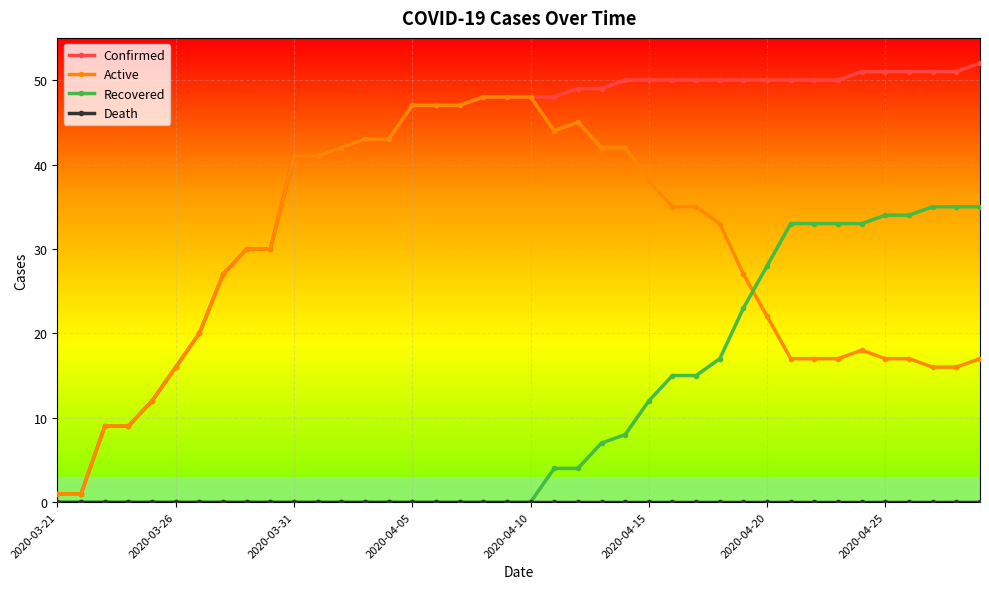

What is the maximum value for Confirmed?

52